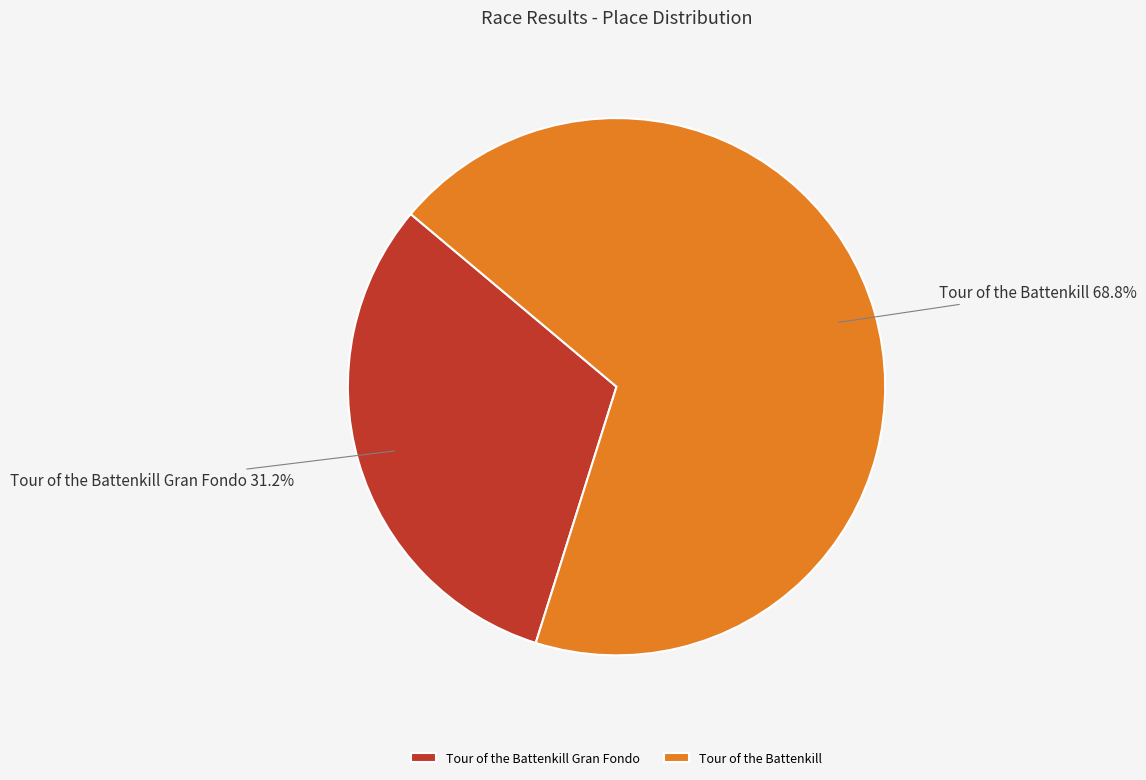

Which has a higher value, Tour of the Battenkill Gran Fondo or Tour of the Battenkill?

Tour of the Battenkill